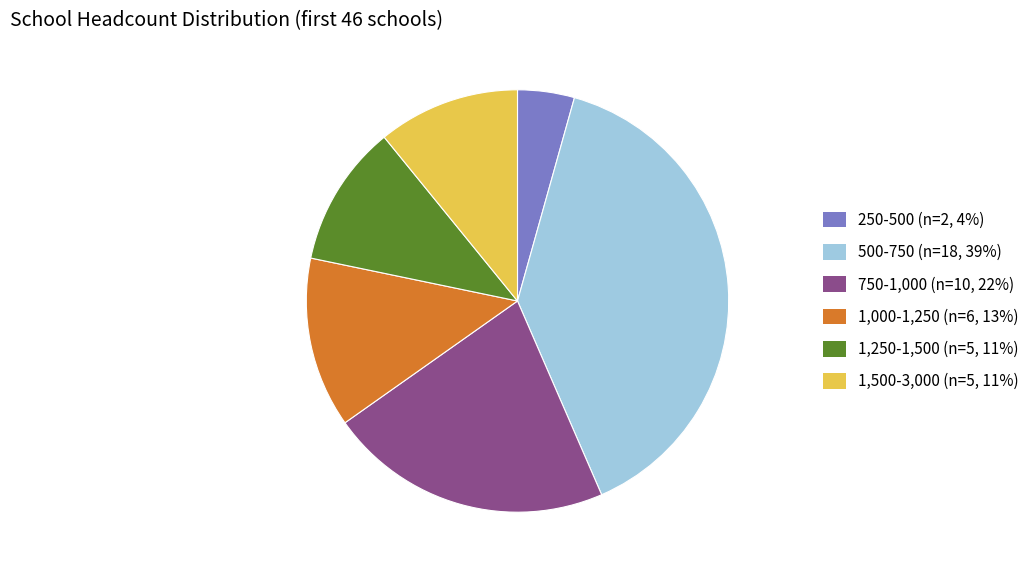

How many slices are in this pie chart?

6